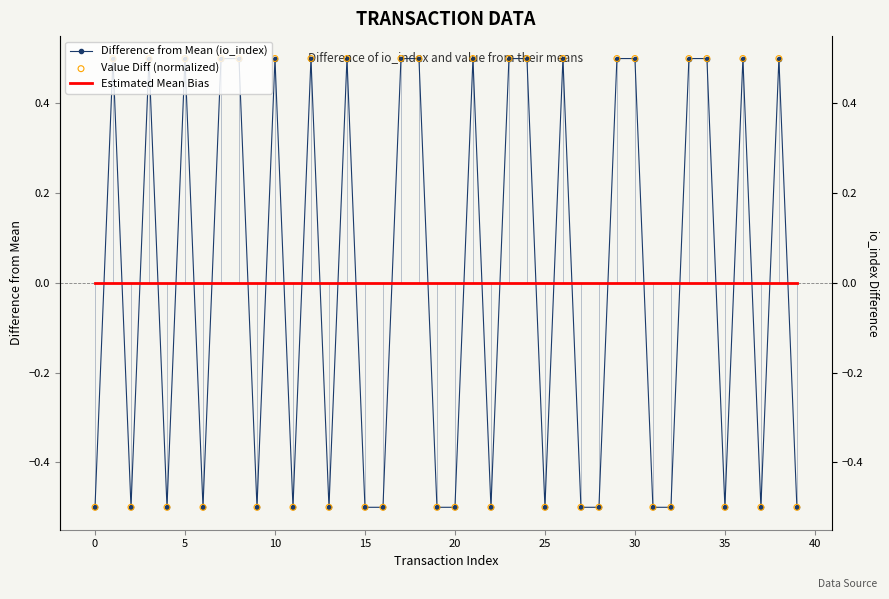

Which series contains the highest Y value?

Value Diff (normalized)